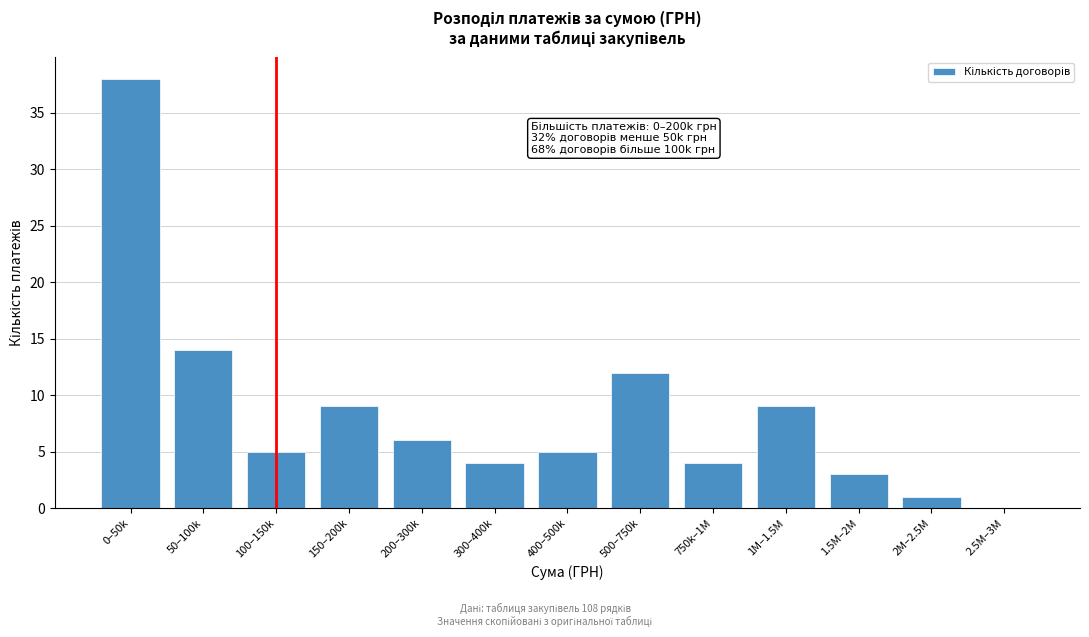

Reading right to left, list all the values displayed in this chart.

2.5M–3M=0	2M–2.5M=1	1.5M–2M=3	1M–1.5M=9	750k–1M=4	500–750k=12	400–500k=5	300–400k=4	200–300k=6	150–200k=9	100–150k=5	50–100k=14	0–50k=38